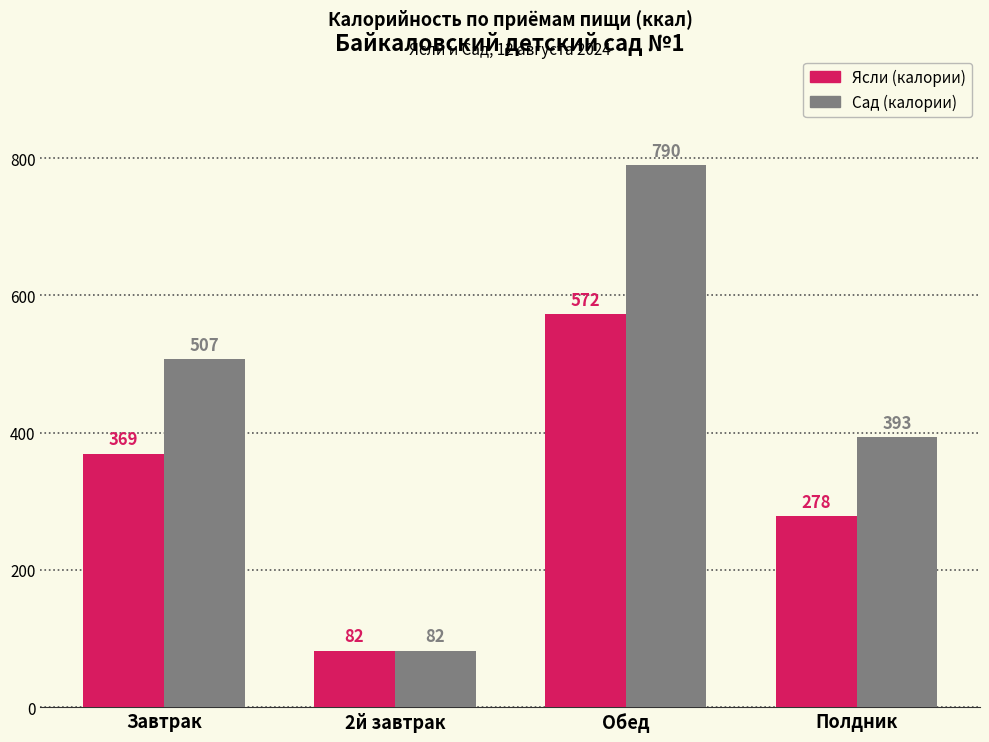

Which series has the largest range (max minus min)?

Сад (калории)